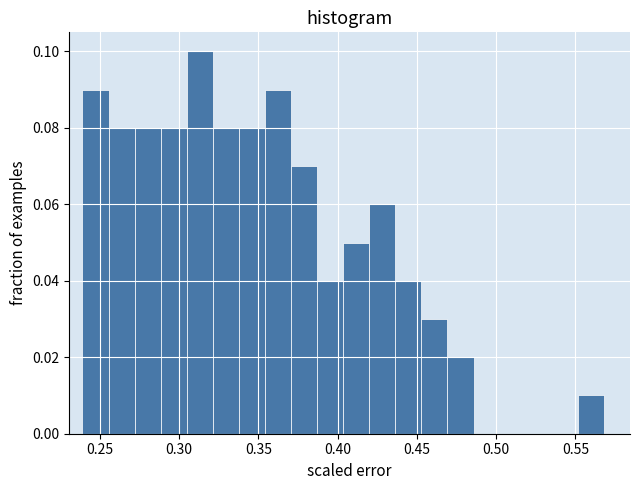

Around what value on the x-axis is the tallest bar? Give the approximate position of its centre, as read against the axis.

0.315